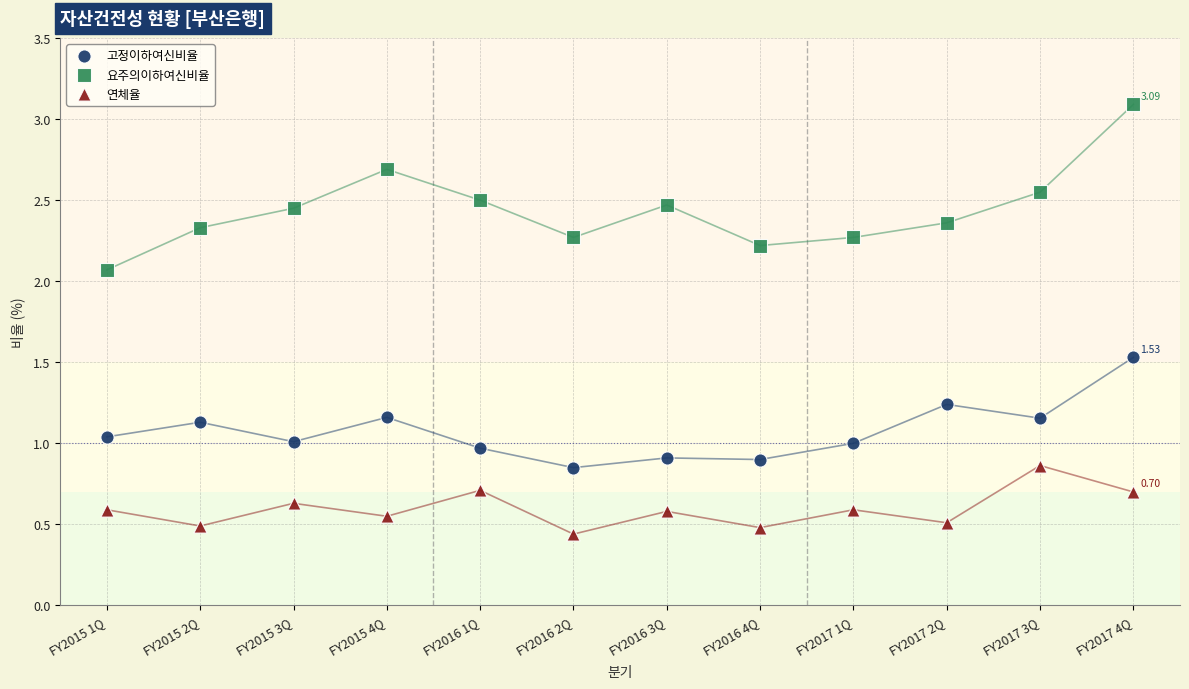

Which series reaches the maximum Y coordinate?

요주의이하여신비율